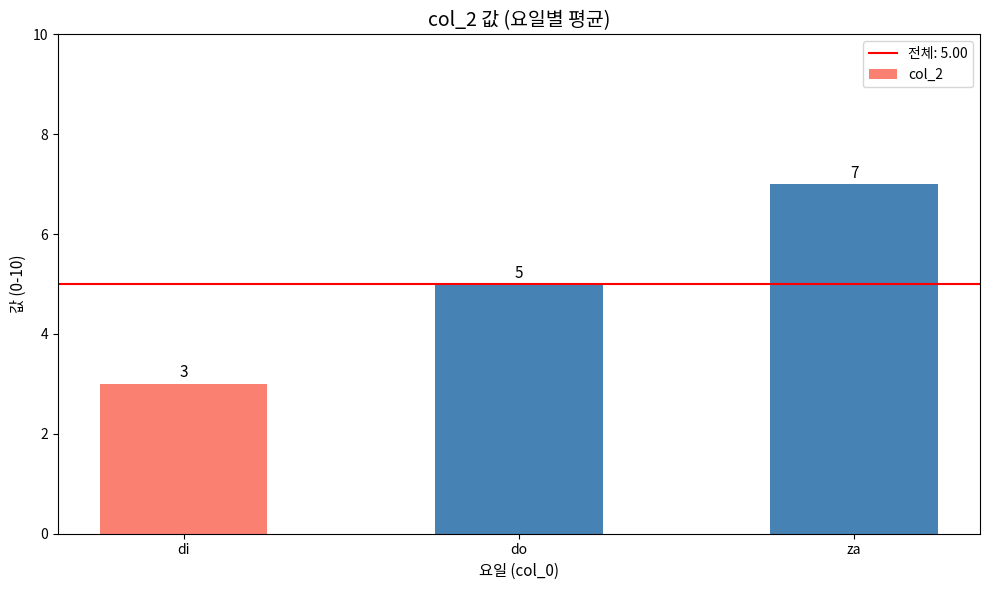

At which label is the value closest to 5?

do